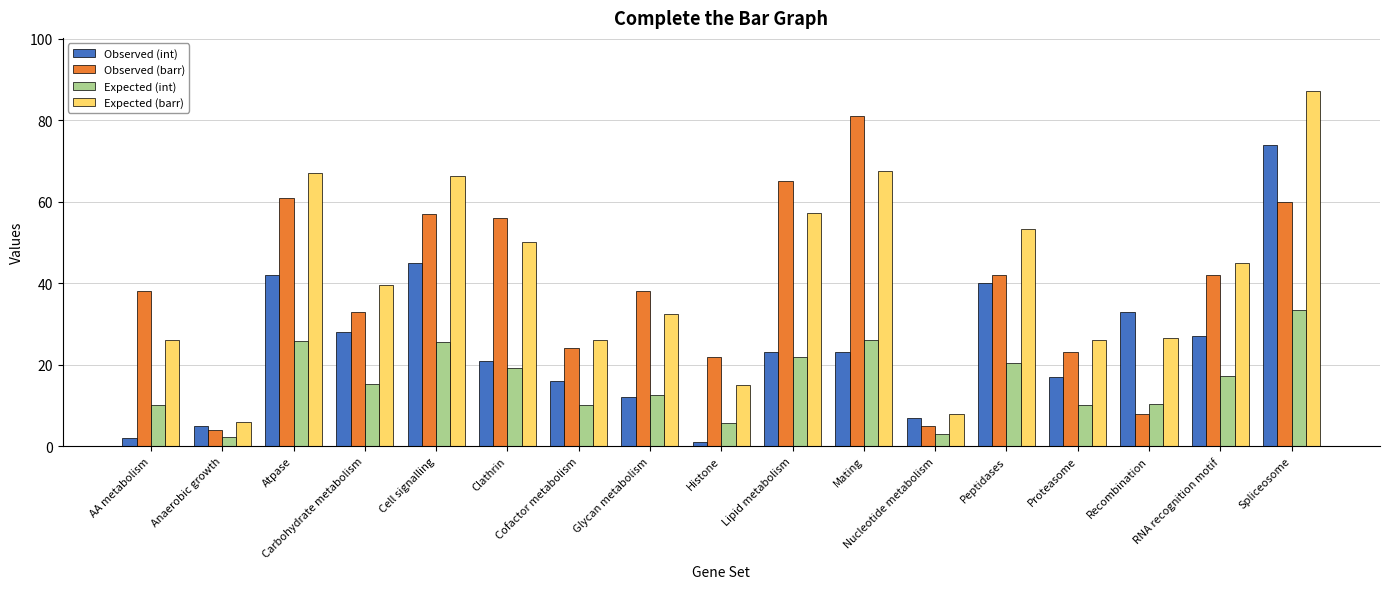

What is the smallest value displayed?

1.0